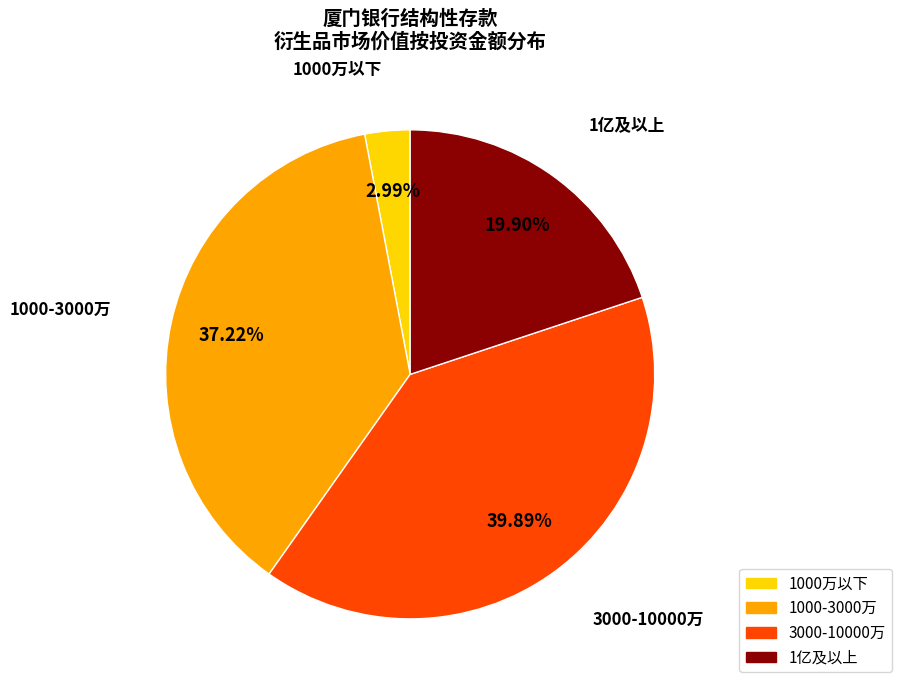

Does any single category account for the majority?

No